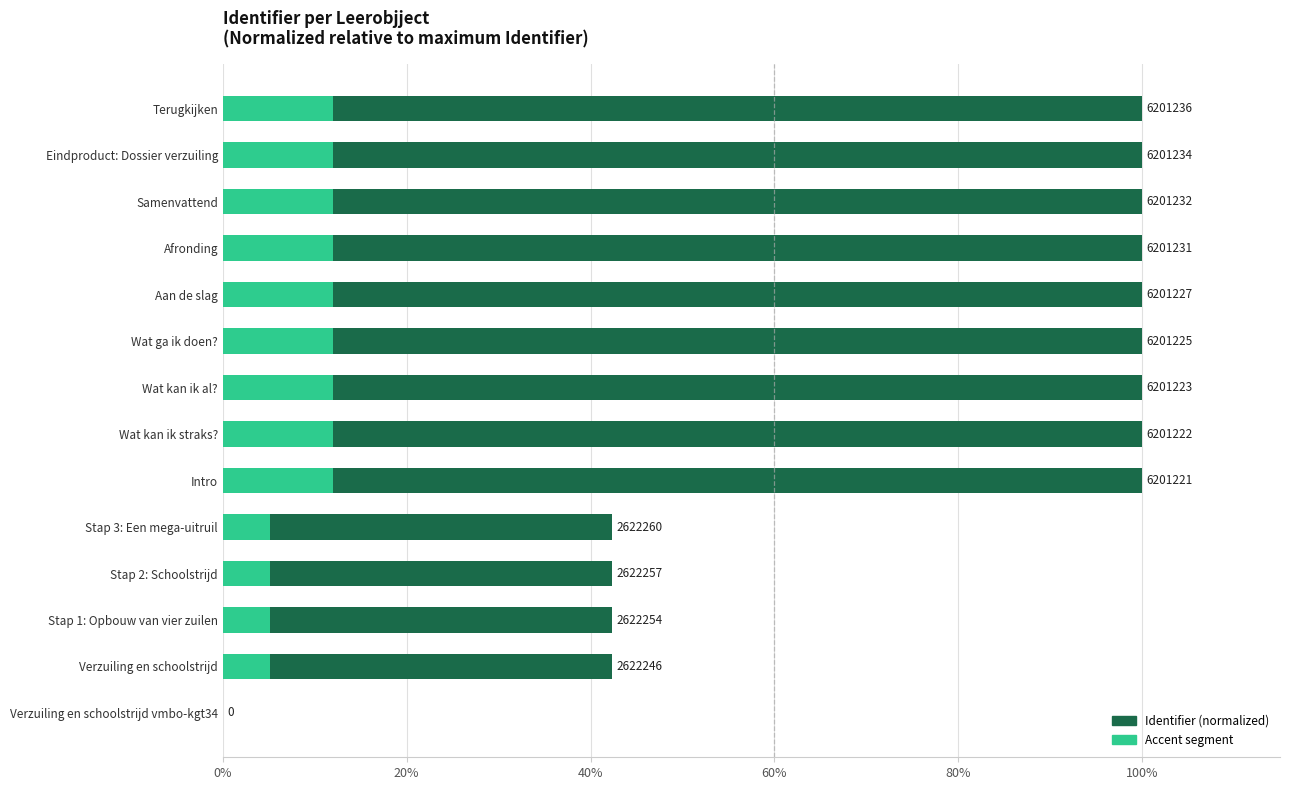

At how many categories does at least one series exceed 10?

13